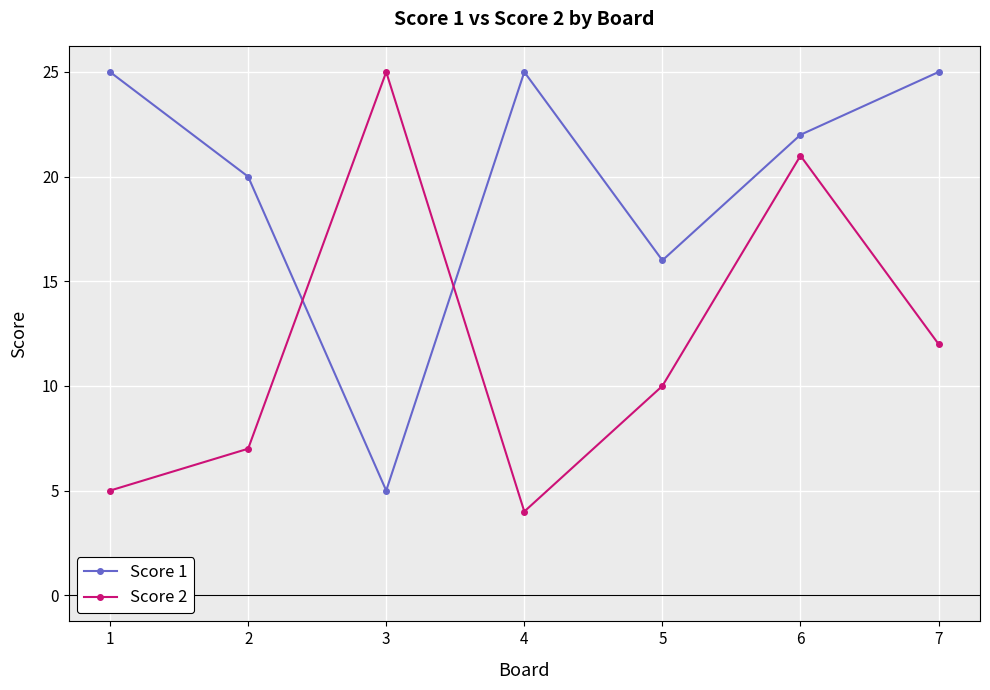

How many values in the Score 1 series are below 22?

3